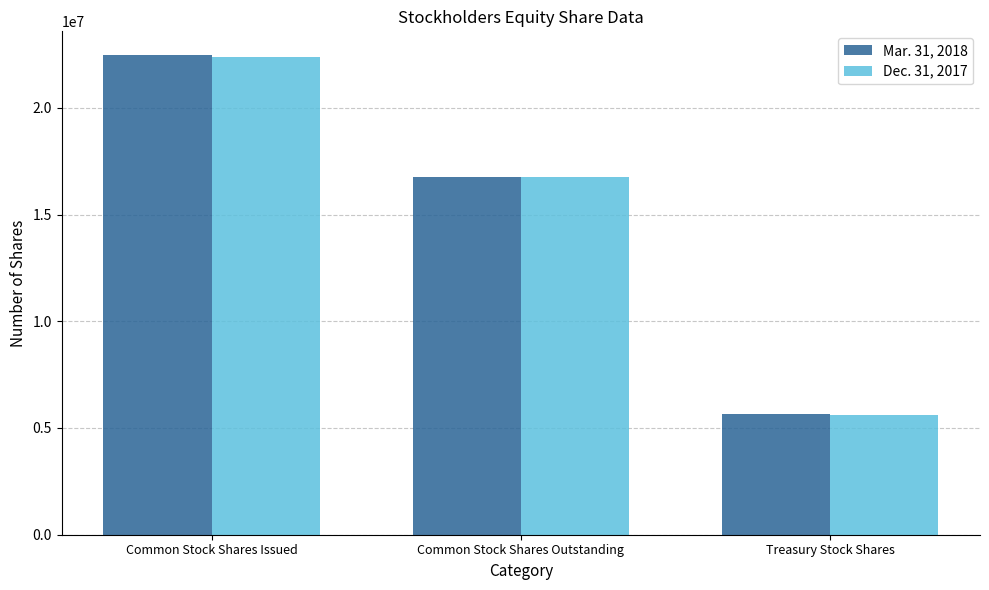

List the labels in order of Mar. 31, 2018 value, largest first.

Common Stock Shares Issued, Common Stock Shares Outstanding, Treasury Stock Shares